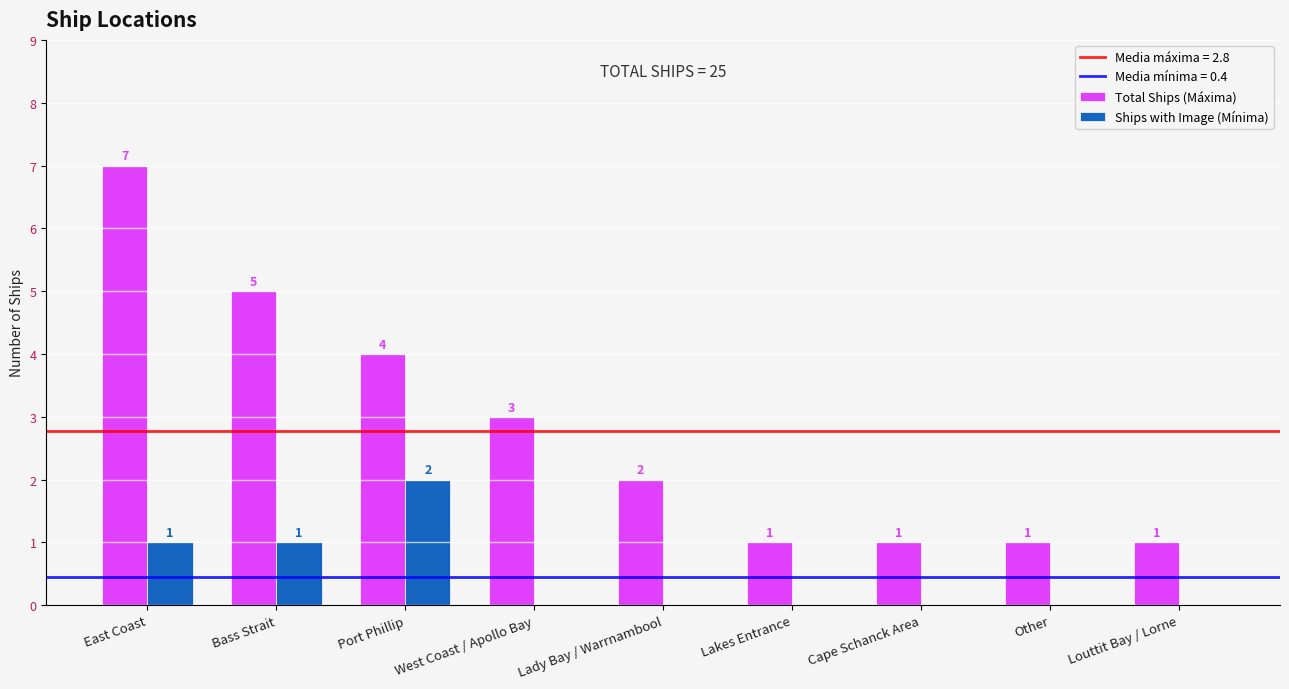

What is the spread (max minus min) of values at Port Phillip?

2